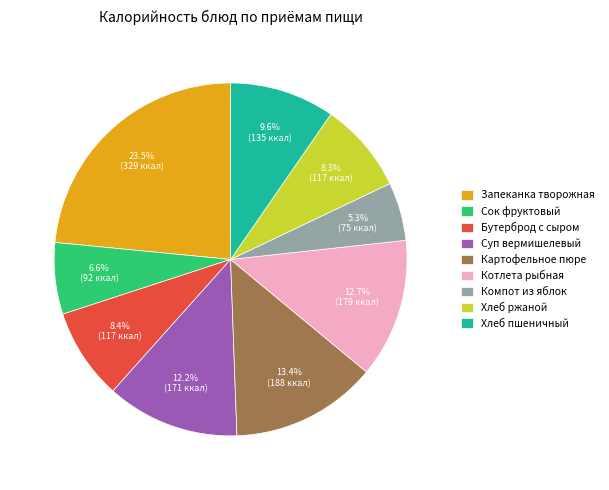

Is there any slice that represents more than half of the pie?

No